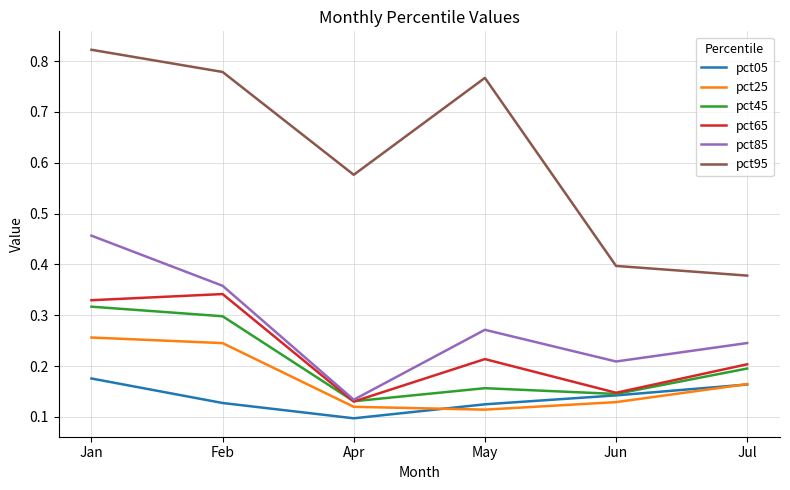

What are all the series names shown in the legend?

pct05, pct25, pct45, pct65, pct85, pct95